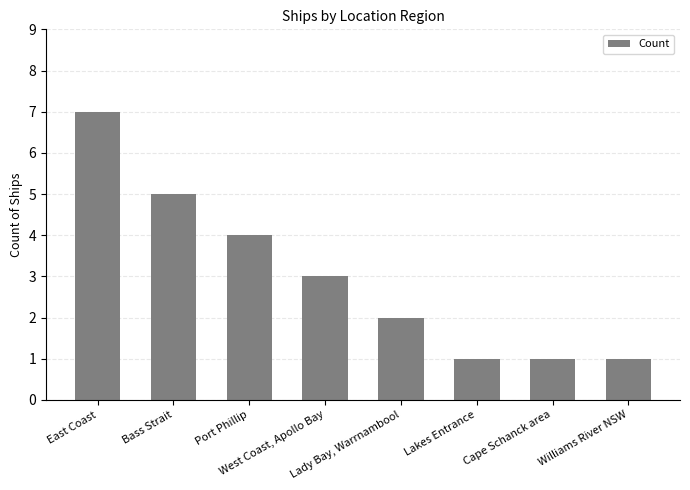

True or false: the data shows 1 at Lakes Entrance.

True